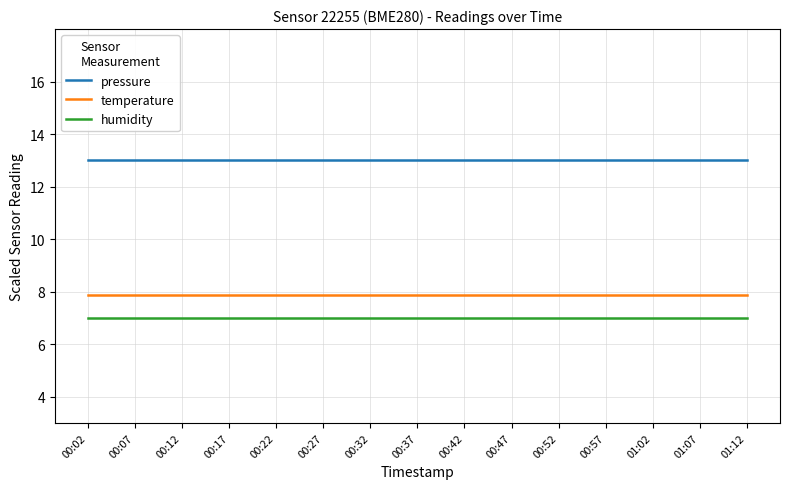

What is the maximum value for temperature?

7.9